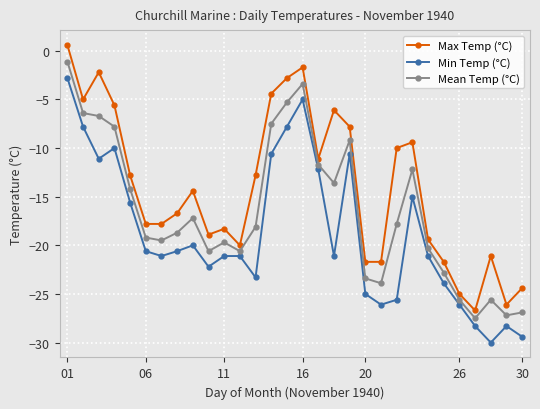

True or false: Max Temp (°C) has more than 2 interior local peaks.

True